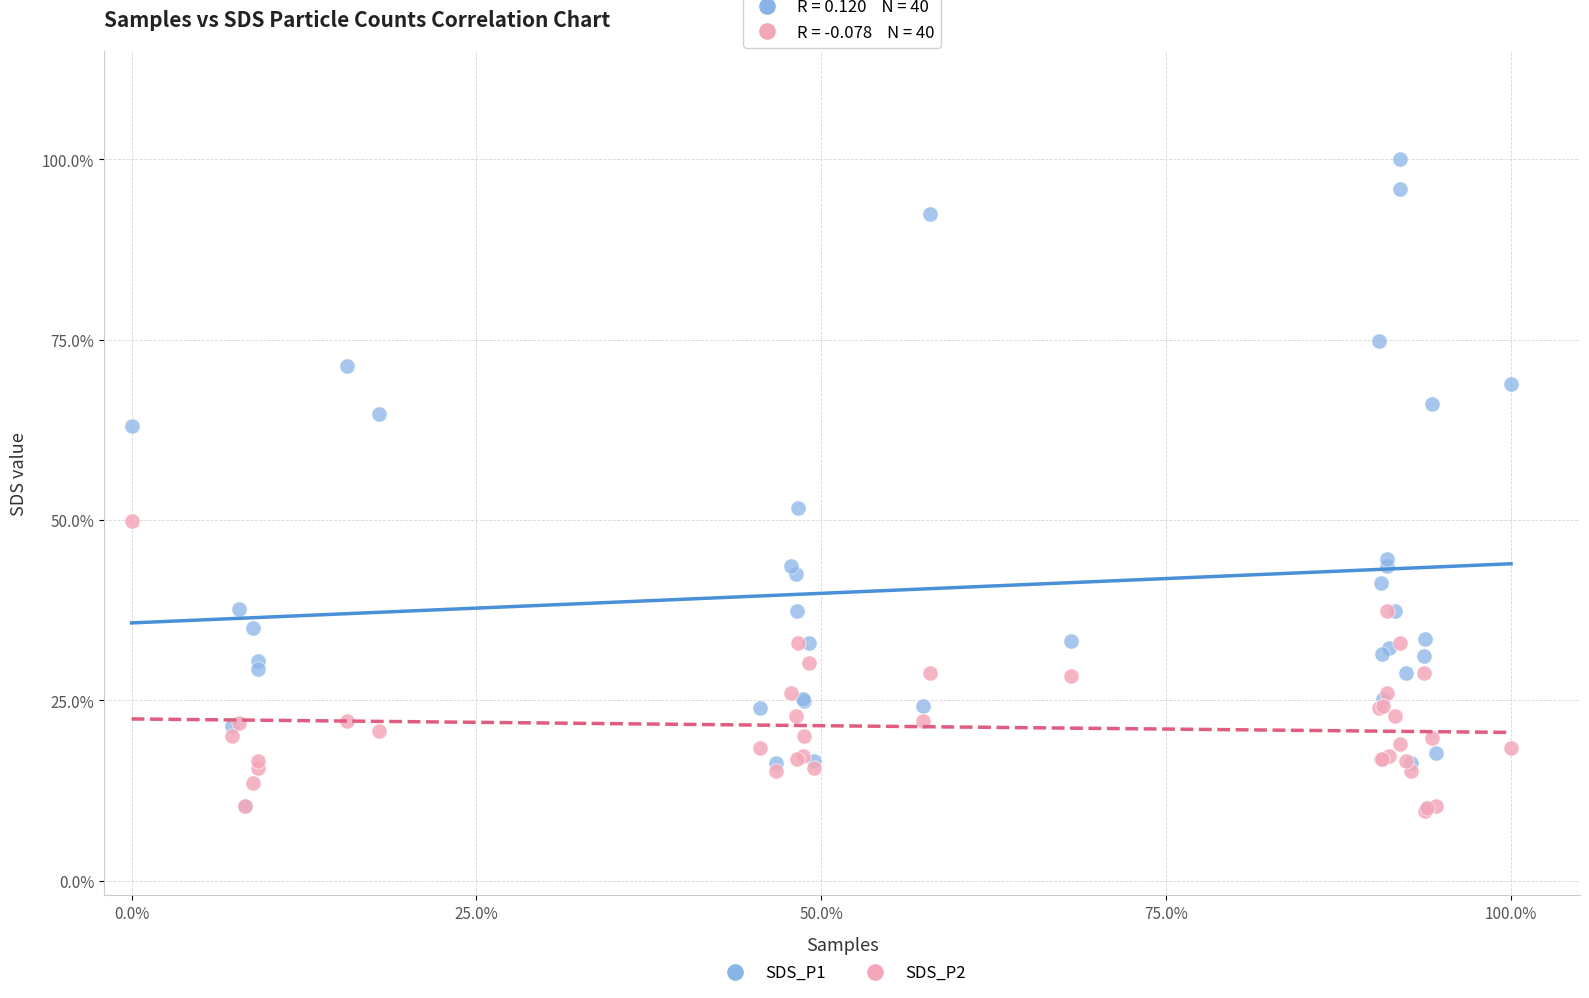

Which series has the largest Y range (max minus min)?

SDS_P1